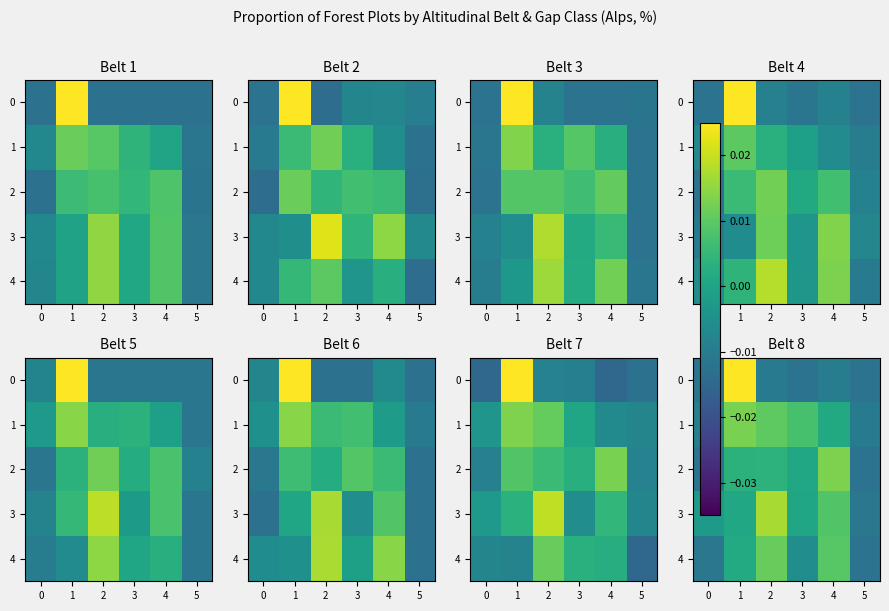

How many data points does each series have?

6